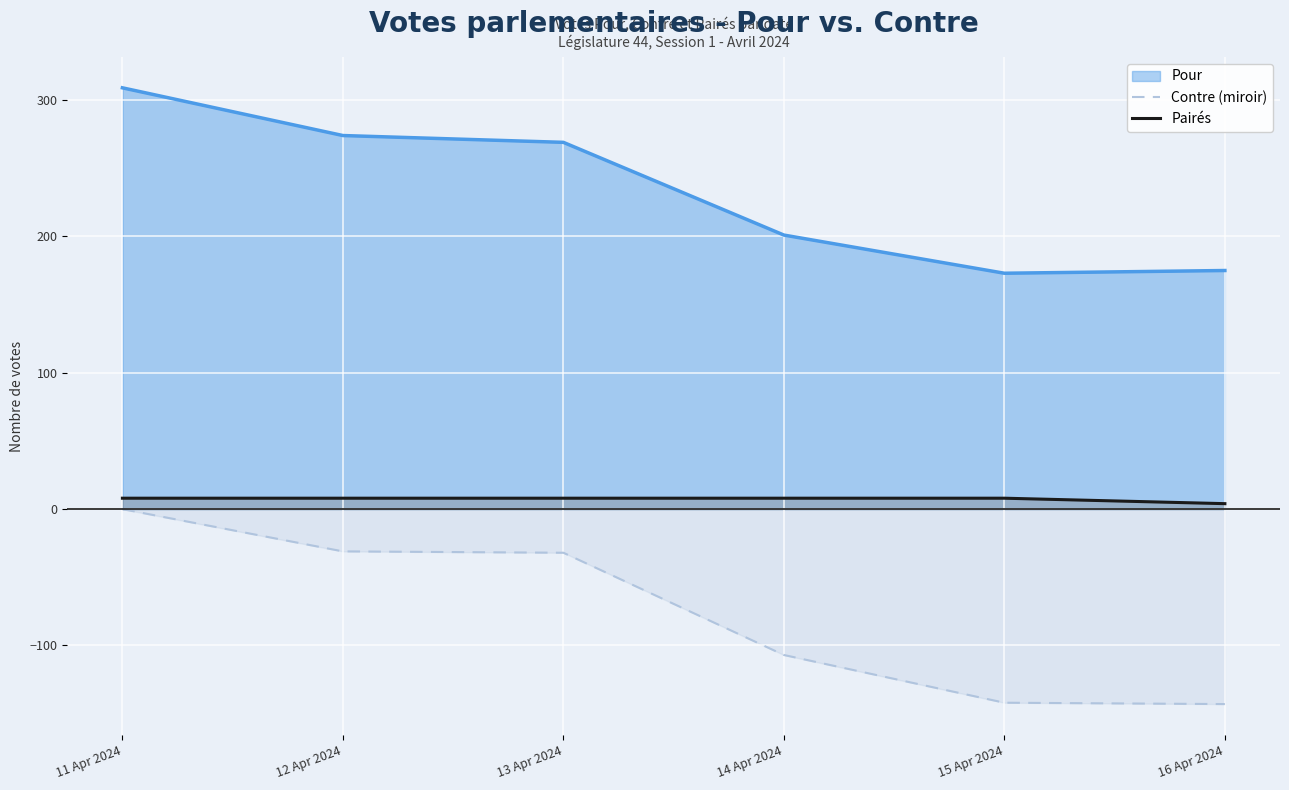

What is the total value across all series at 16 Apr 2024?

36